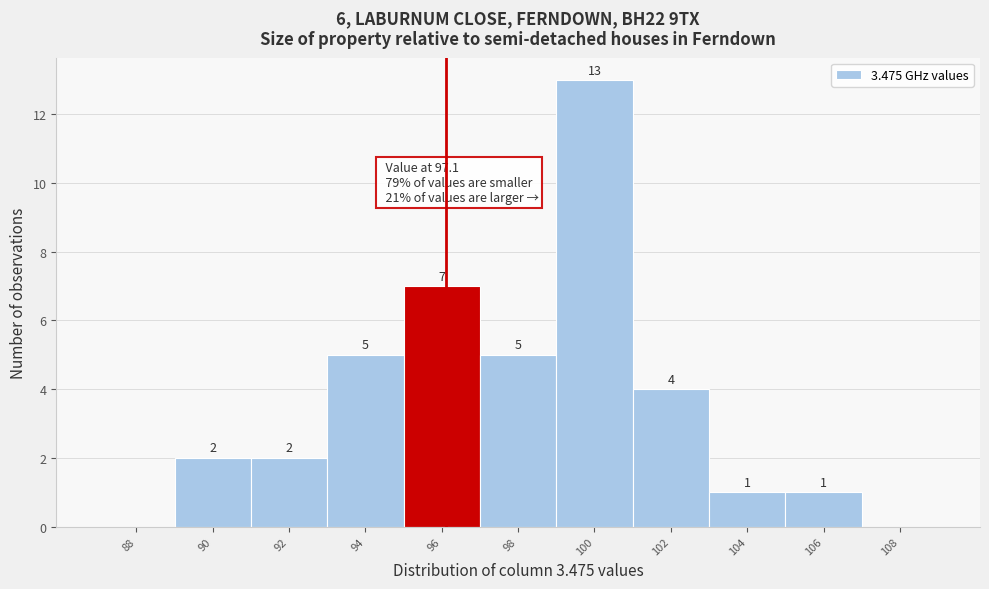

Reading right to left, extract all data points from this chart.

108=0	106=1	104=1	102=4	100=13	98=5	96=7	94=5	92=2	90=2	88=0